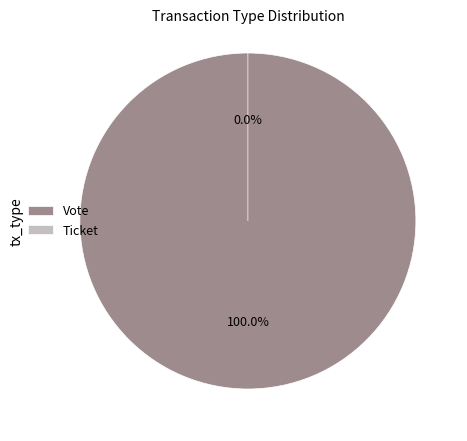

How many segments does this pie chart have?

2